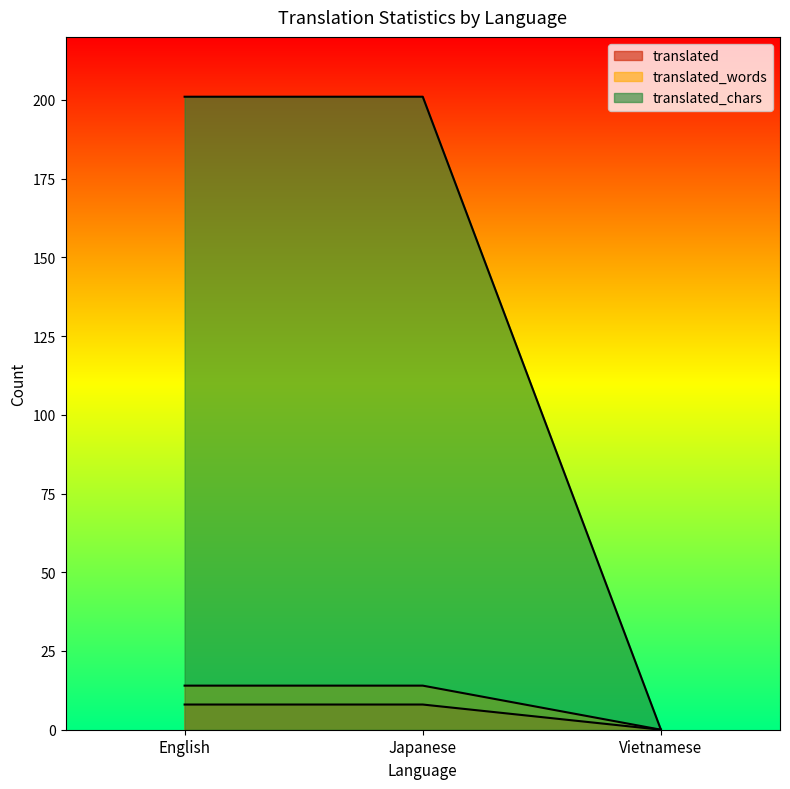

How many translated values are between 0 and 8?

3